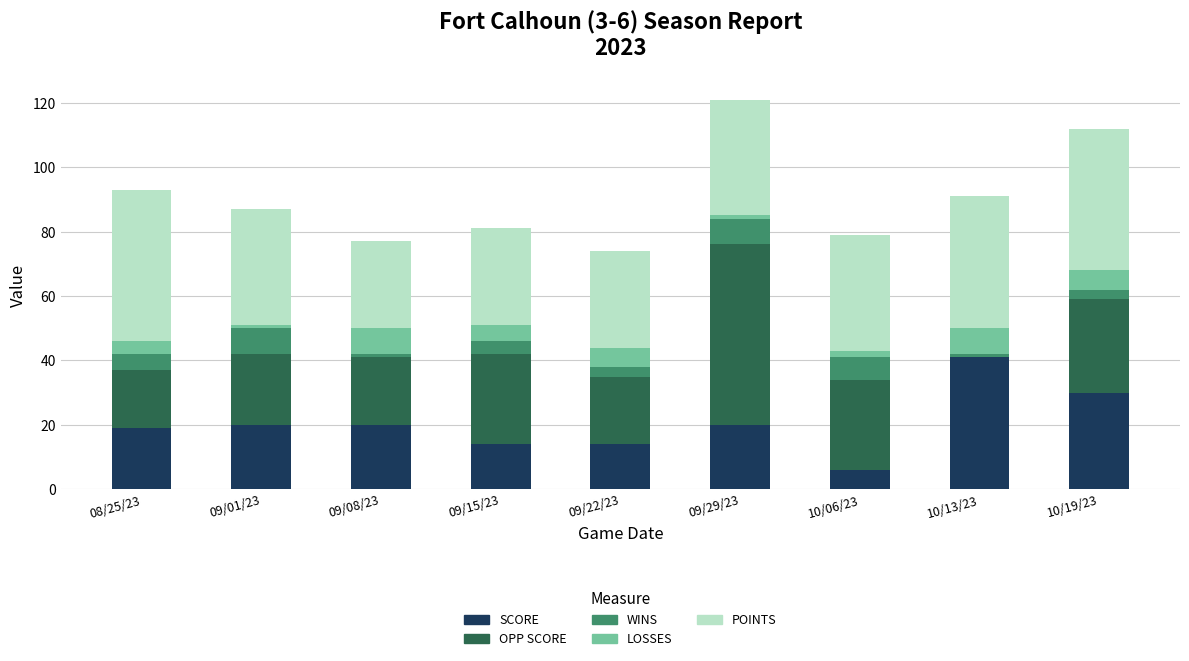

Which category has the highest value in the SCORE series?

10/13/23